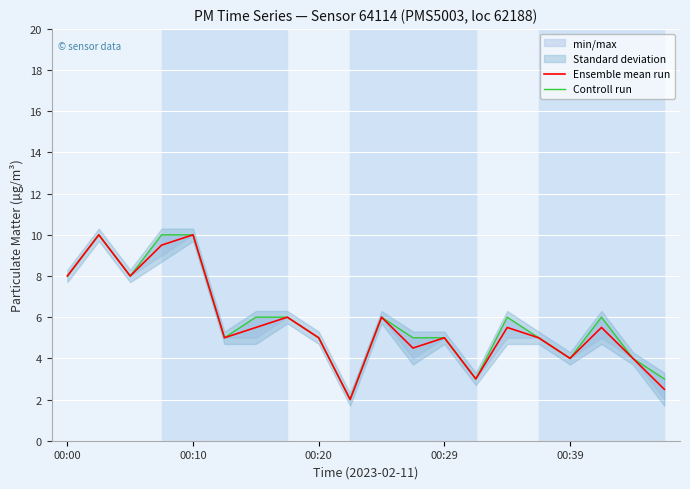

What is the highest value of the Ensemble mean run series?

10.0